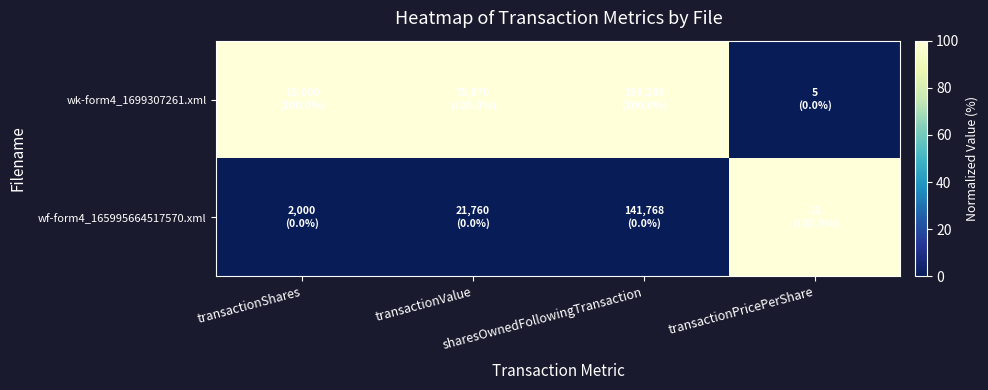

What is the total value across all series at transactionValue?

100